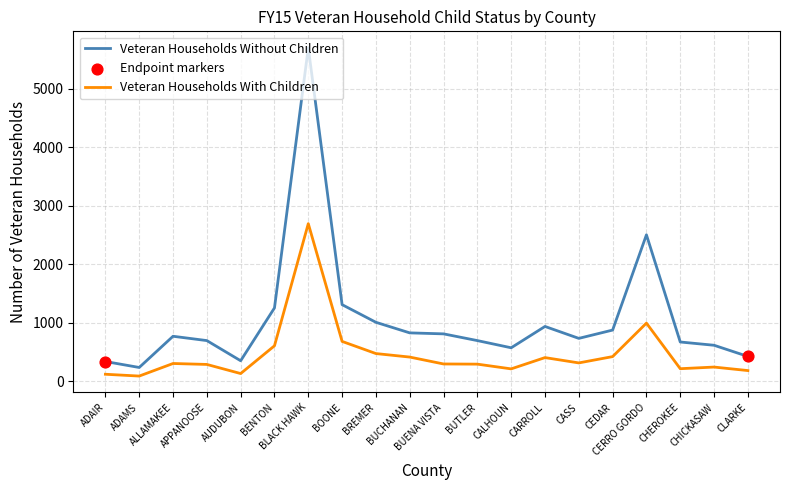

Is the value of Veteran Households Without Children at BUENA VISTA greater than the value of Veteran Households With Children at BENTON?

Yes